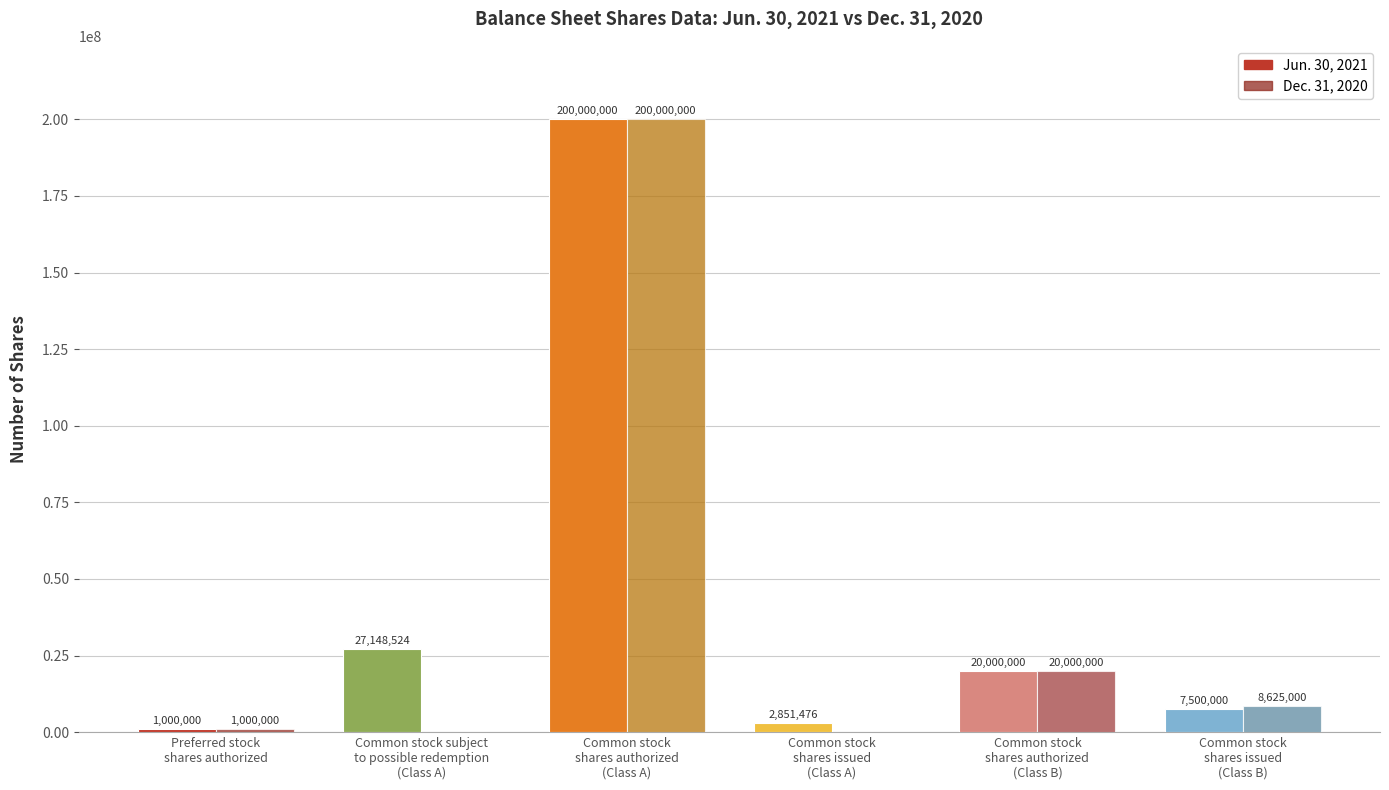

What is the total value across all series at Common stock
shares issued
(Class B)?

16125000